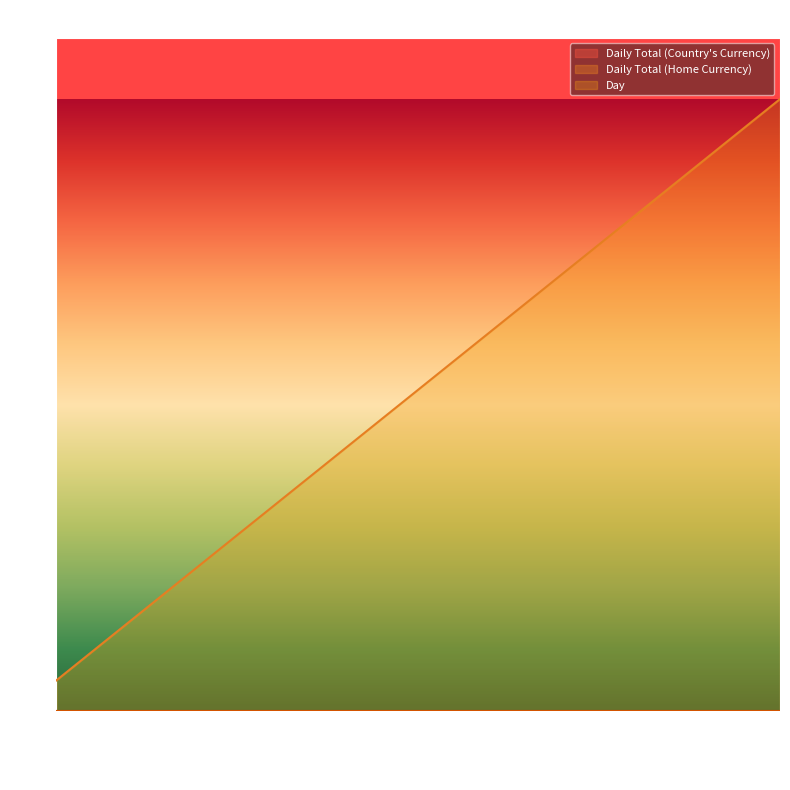

Rank the series at Day 17 from lowest to highest value.

Daily Total (Country's Currency), Daily Total (Home Currency), Day